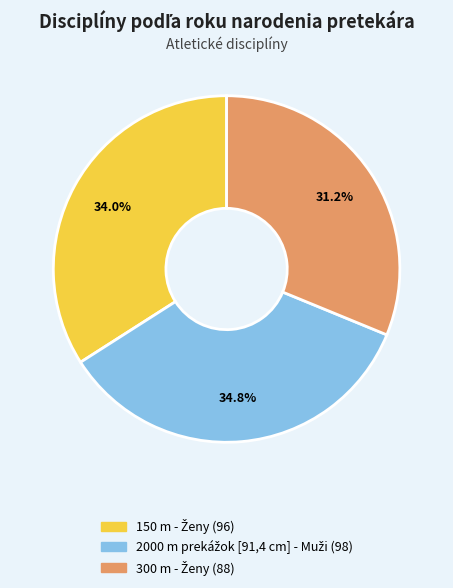

Is there any slice that represents more than half of the pie?

No